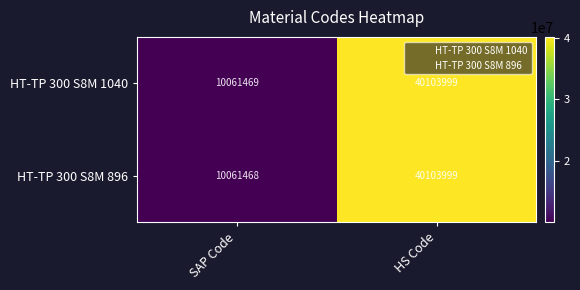

Rank the series by their average value, from lowest to highest.

HT-TP 300 S8M 896, HT-TP 300 S8M 1040